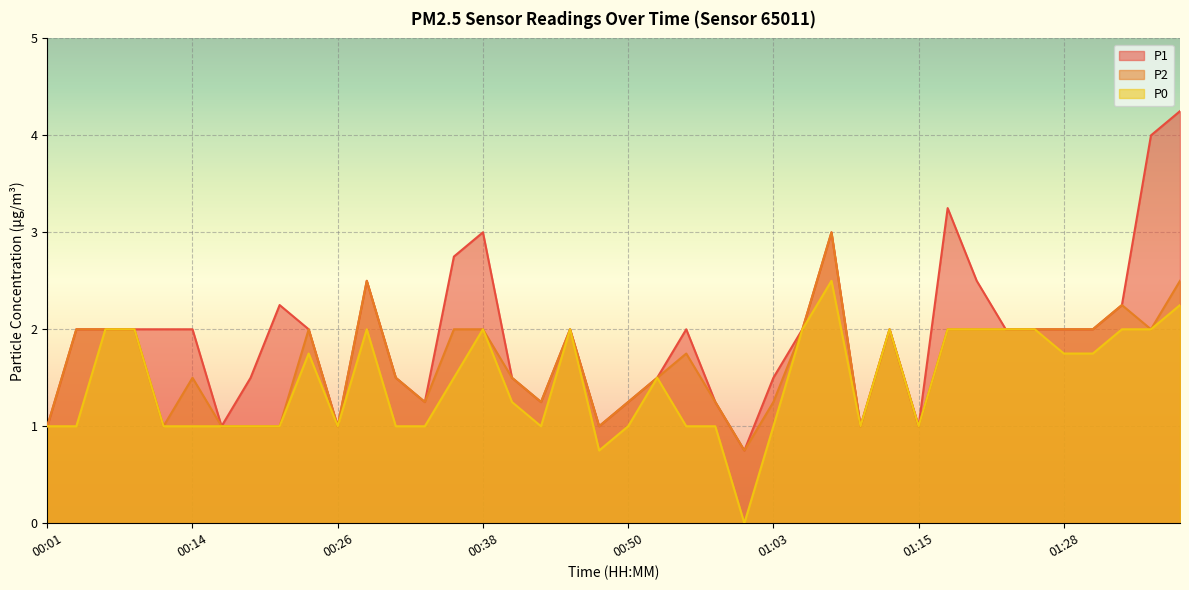

What is the label of the 3rd point from the right?

01:36